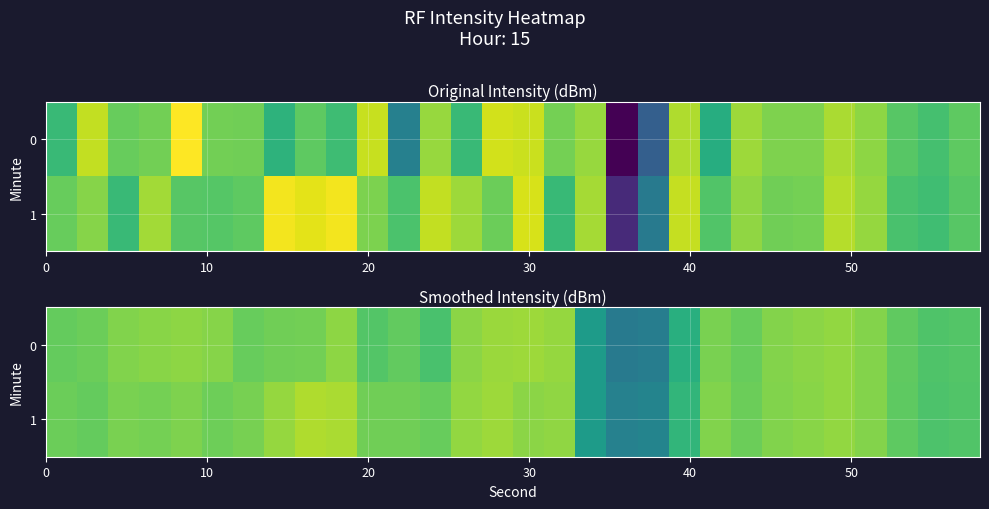

What is the average value of the row_0 series?

-126.6